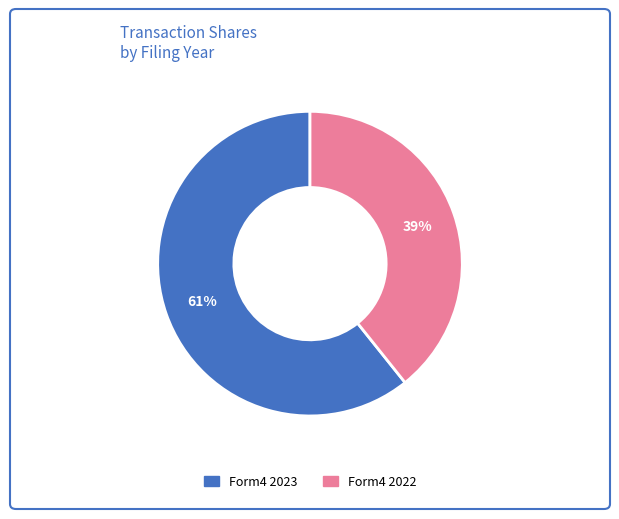

Which category has the smallest portion of the pie?

Form4 2022